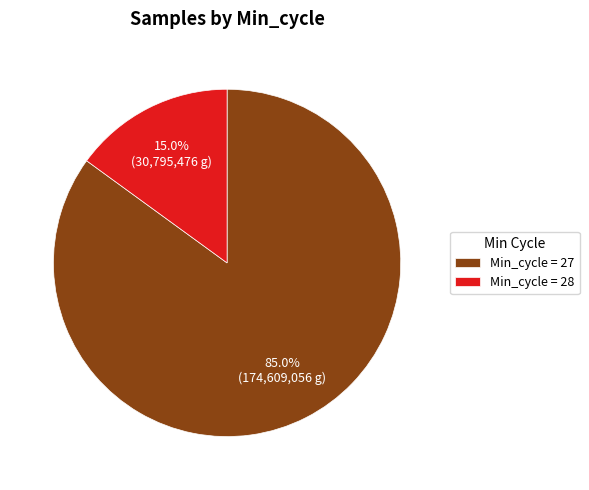

Do Min_cycle = 28 and Min_cycle = 27 together represent more than half of the pie?

Yes